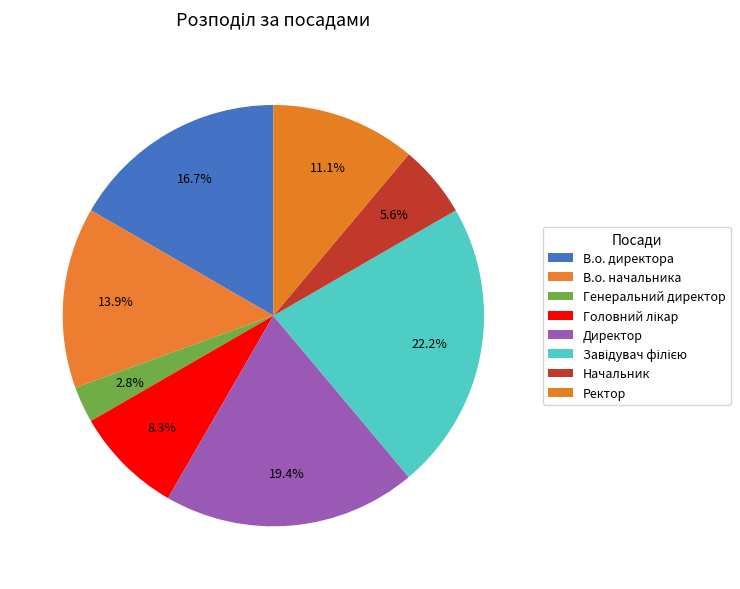

What is the ratio of the value at Ректор to the value at Головний лікар?

1.3